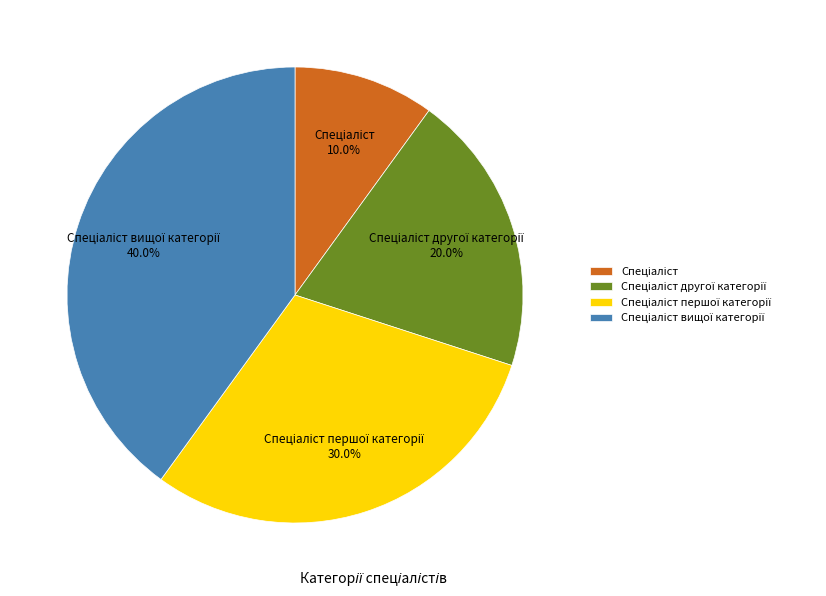

The Спеціаліст другої категорії slice represents 14% of the pie. True or false?

False